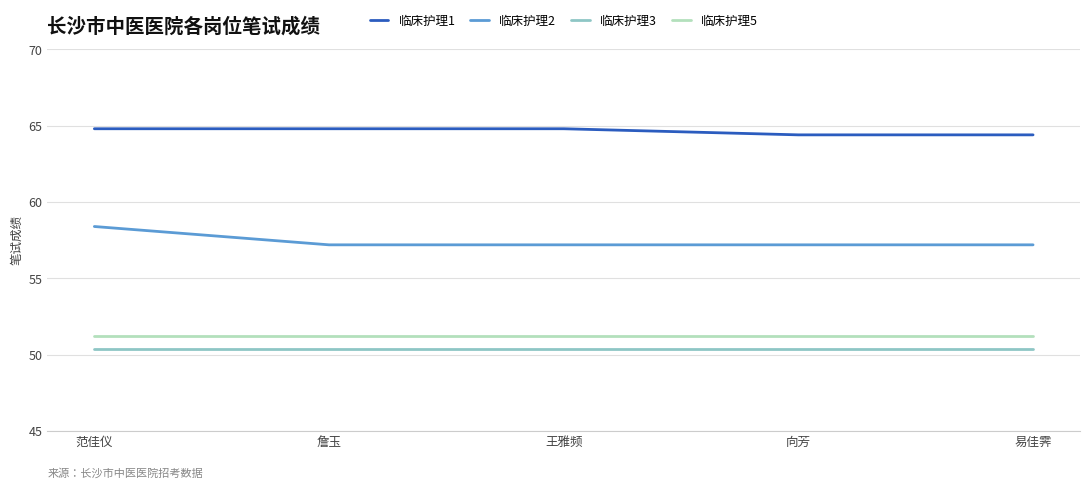

Which series has the largest total across all categories?

临床护理1